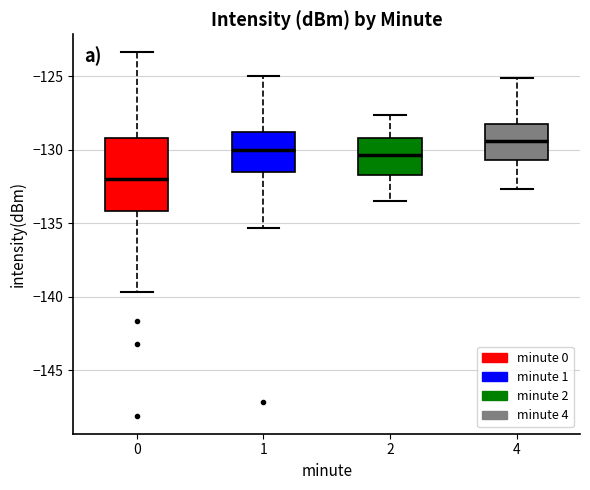

Which box's median line is the lowest?

0